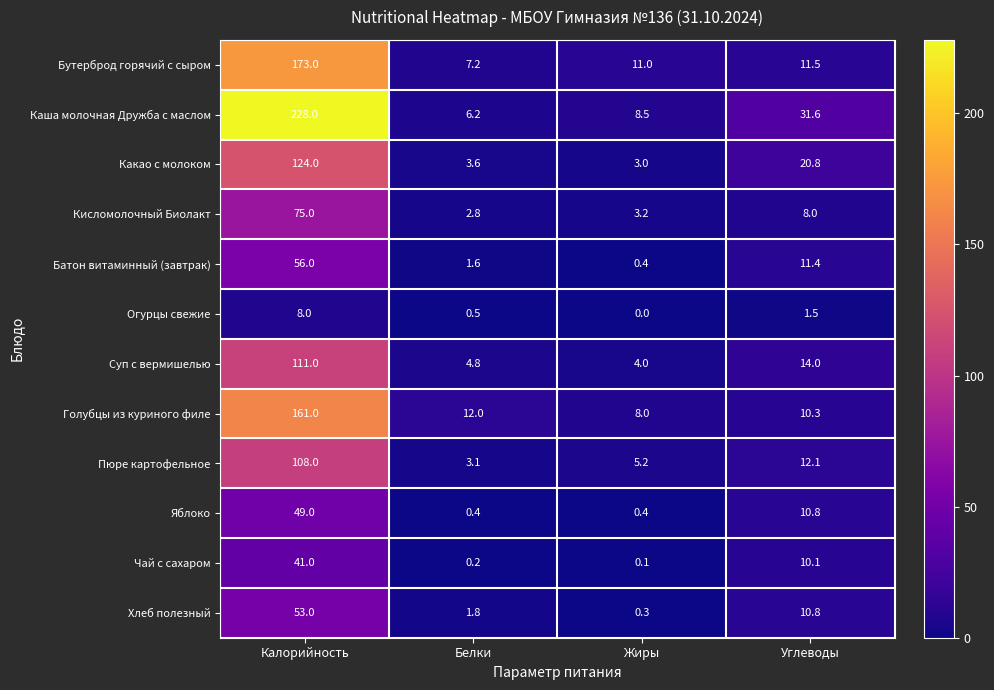

How many distinct data groups are displayed?

12